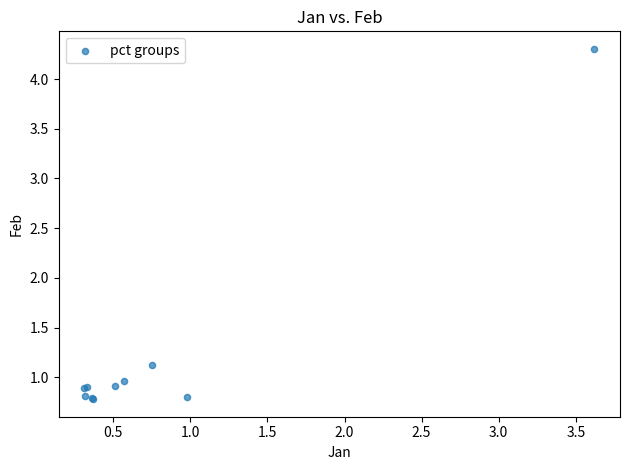

What Y value in the scatter plot is closest to 2?

1.1